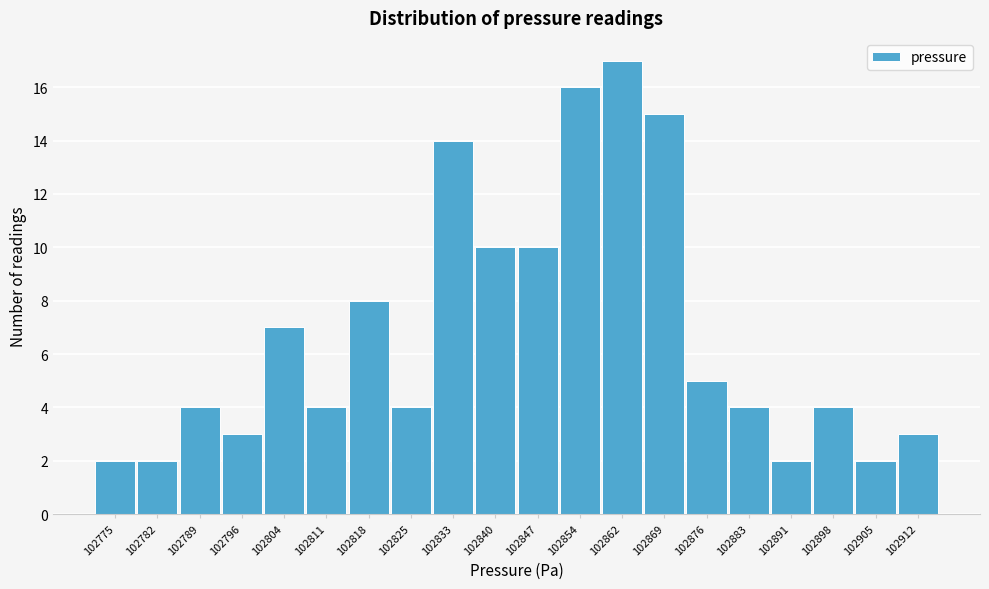

Reading right to left, list all the values displayed in this chart.

3	2	4	2	4	5	15	17	16	10	10	14	4	8	4	7	3	4	2	2